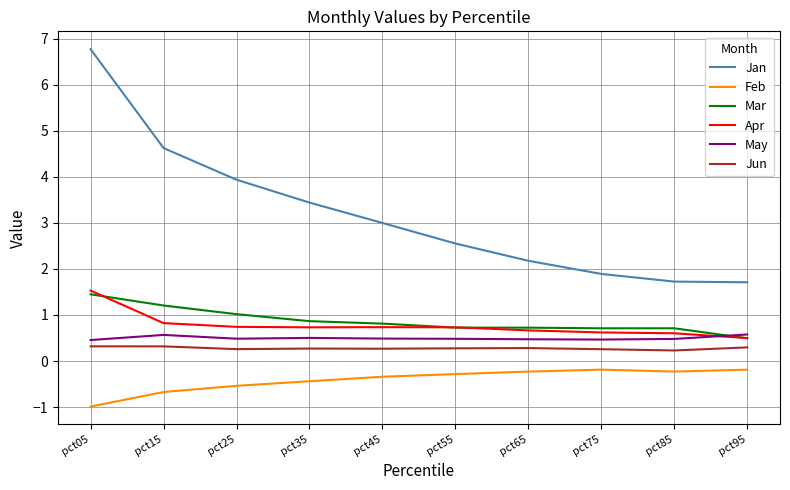

The May series shows 0.6 at pct15. True or false?

True